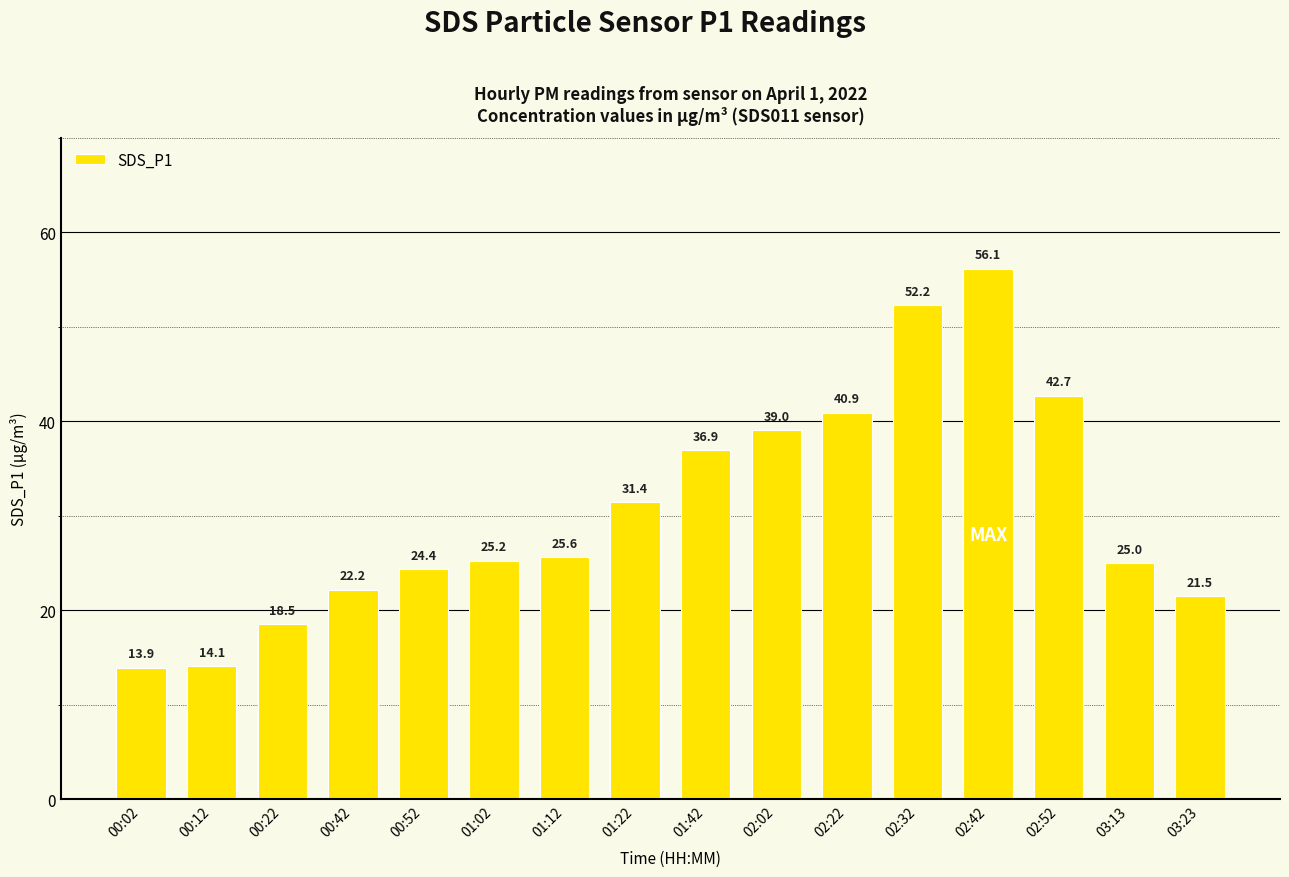

Which category has the lowest value across all series?

00:02